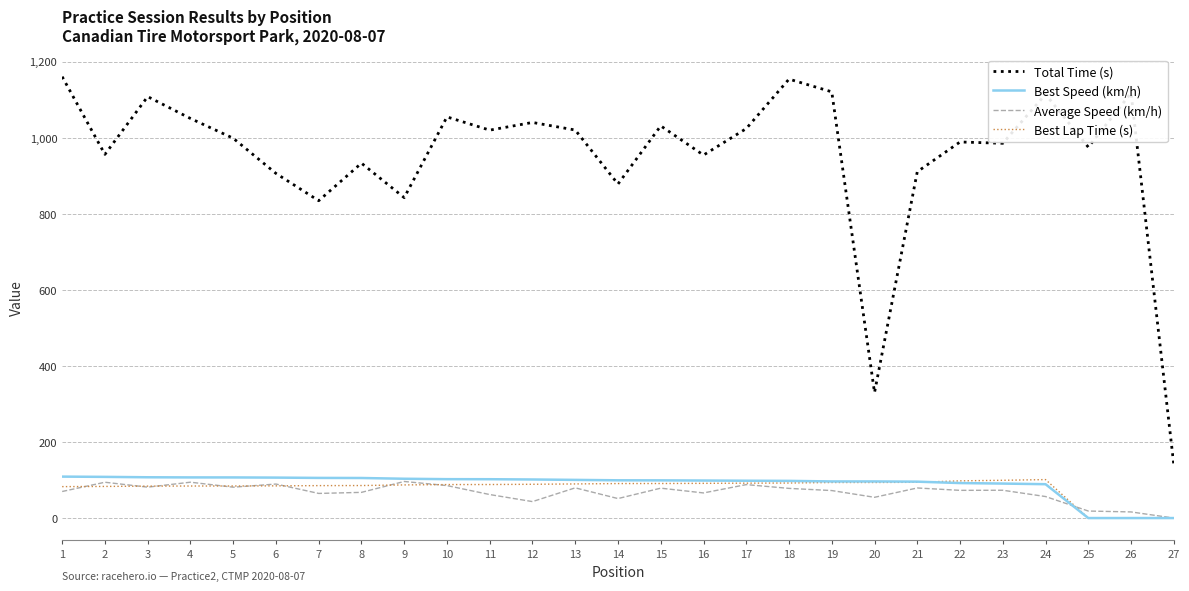

What is the maximum value shown in the chart?

1160.2